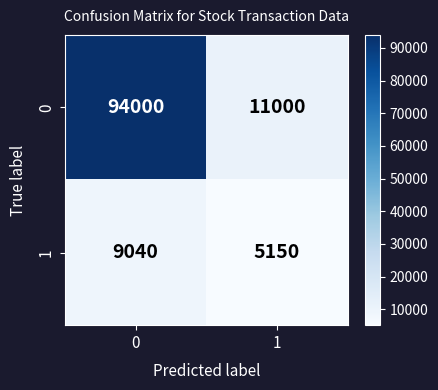

Is it true that 0 equals 94000 at 0?

True